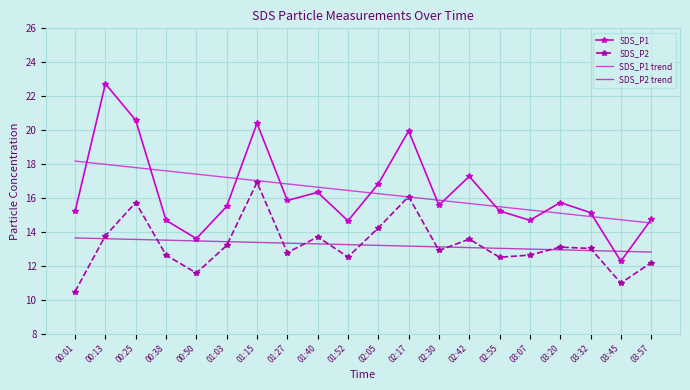

What is the difference between the second highest and second lowest values in the SDS_P1 series?

7.0